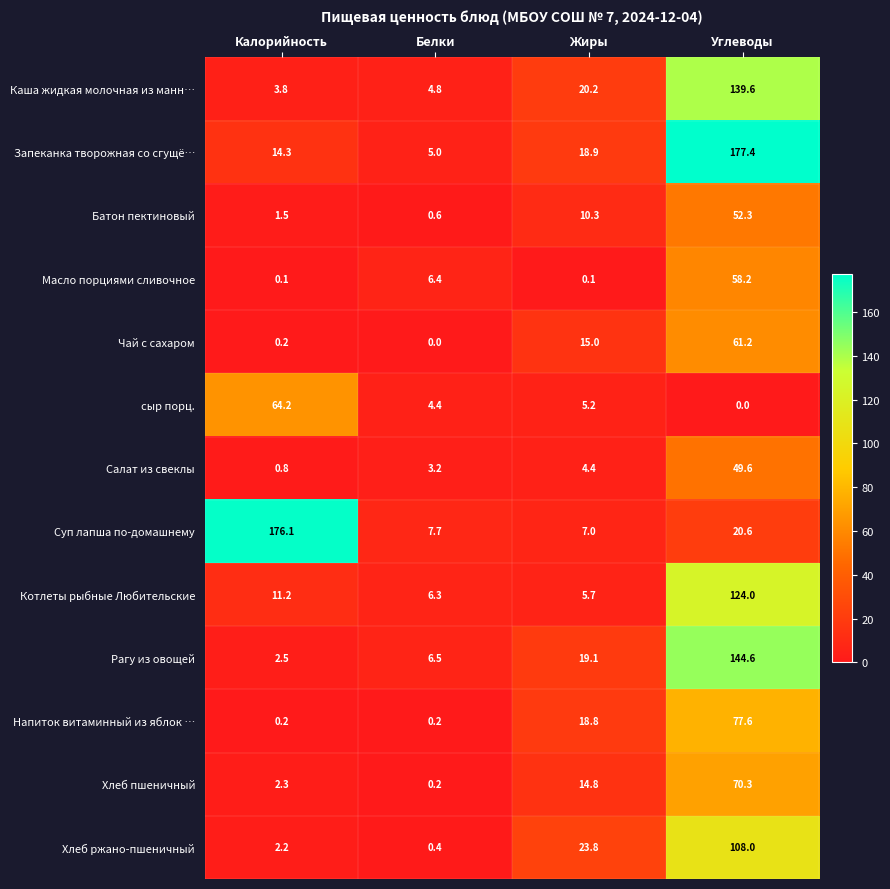

Count the number of categories in the chart.

4